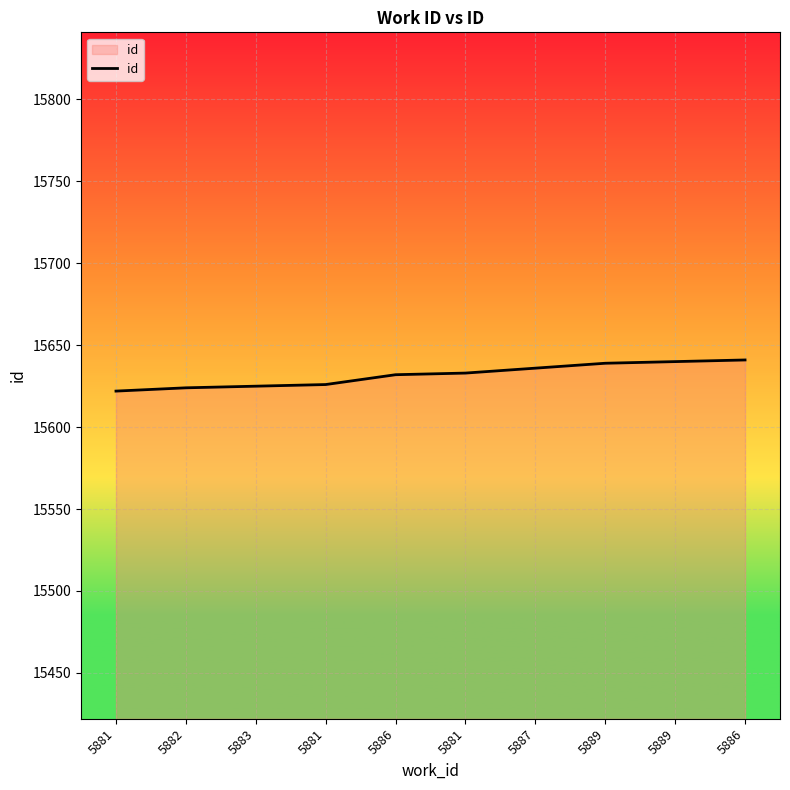

The value at 5889 is 24673. True or false?

False